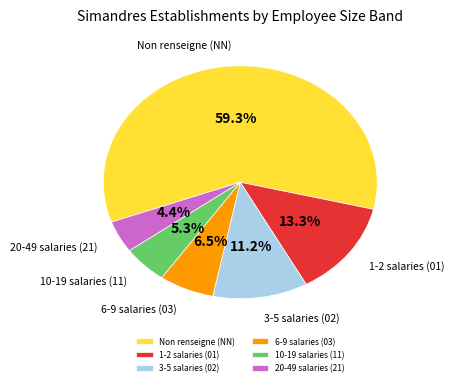

How many segments does this pie chart have?

6